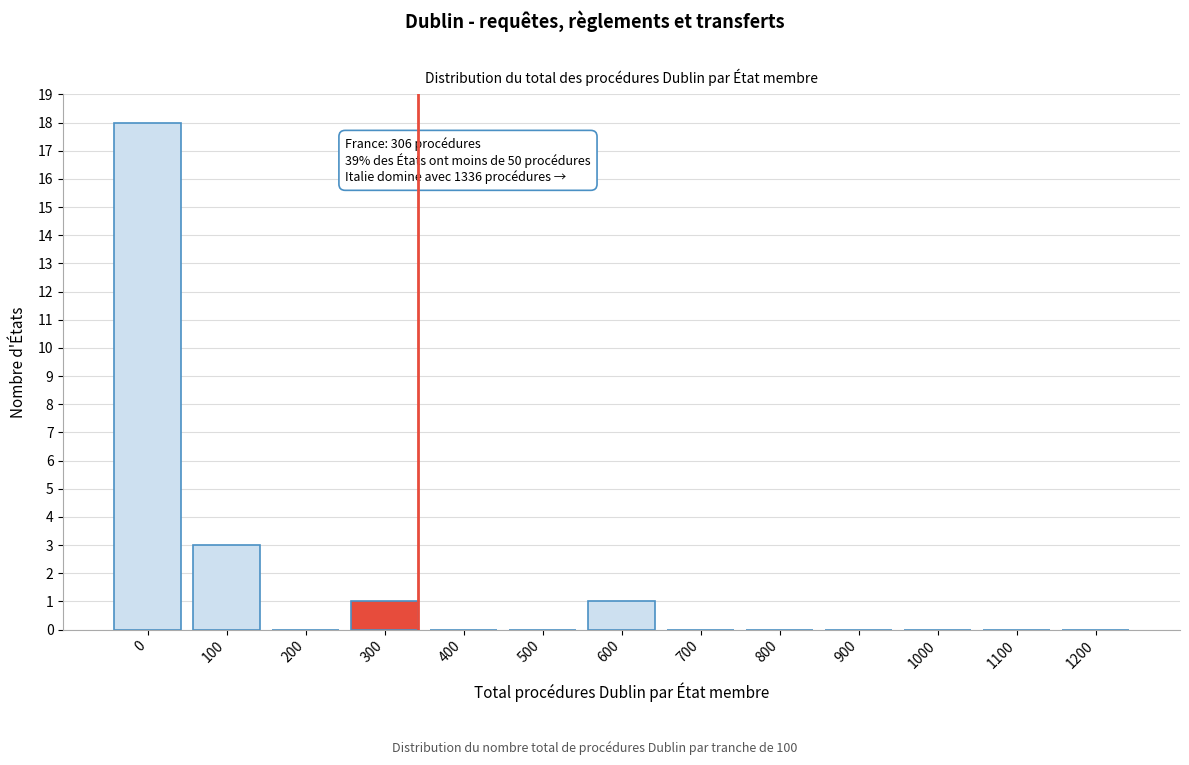

Reading left to right, what are all the values shown in this chart?

0=18	100=3	200=0	300=1	400=0	500=0	600=1	700=0	800=0	900=0	1000=0	1100=0	1200=0